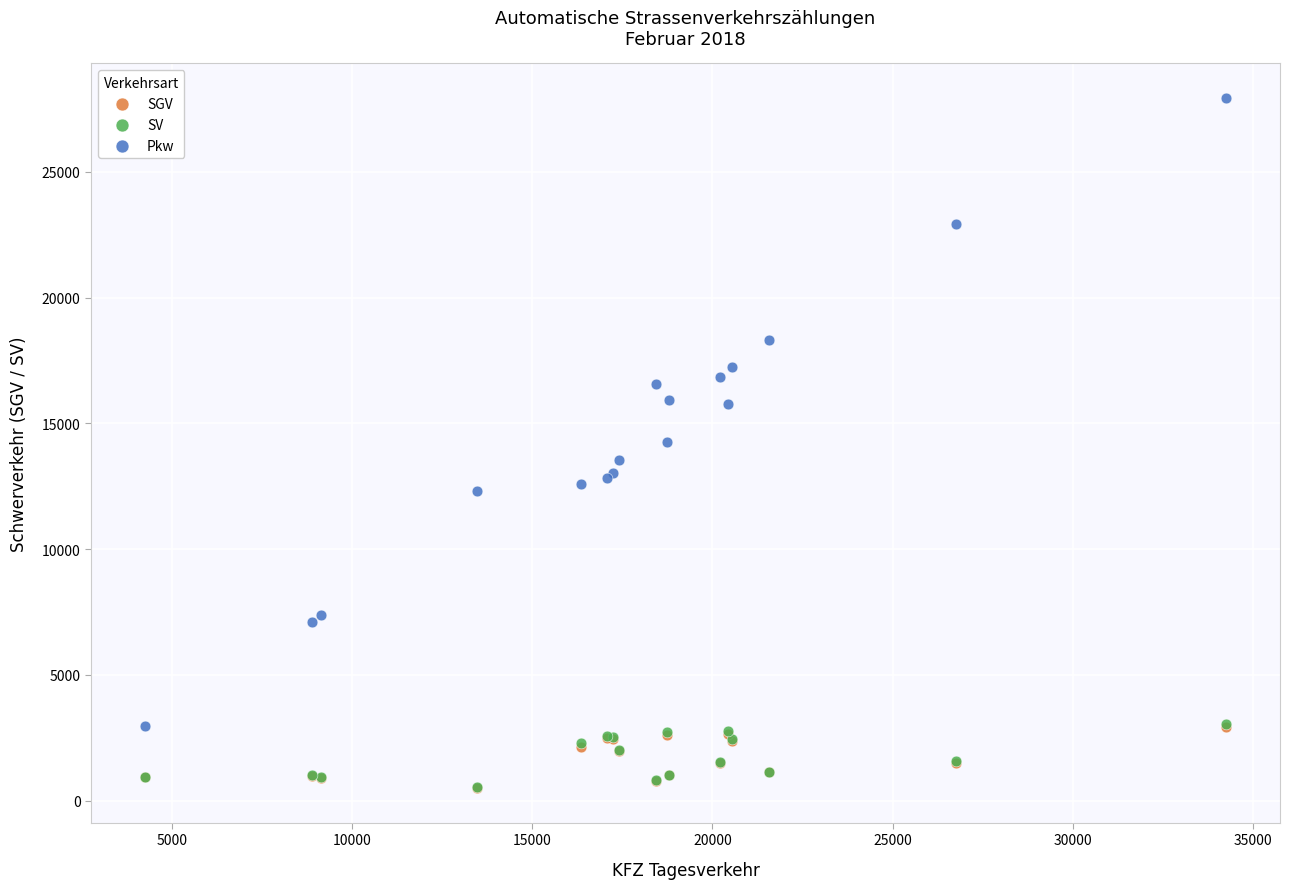

What are all the series names shown in the legend?

SGV, SV, Pkw